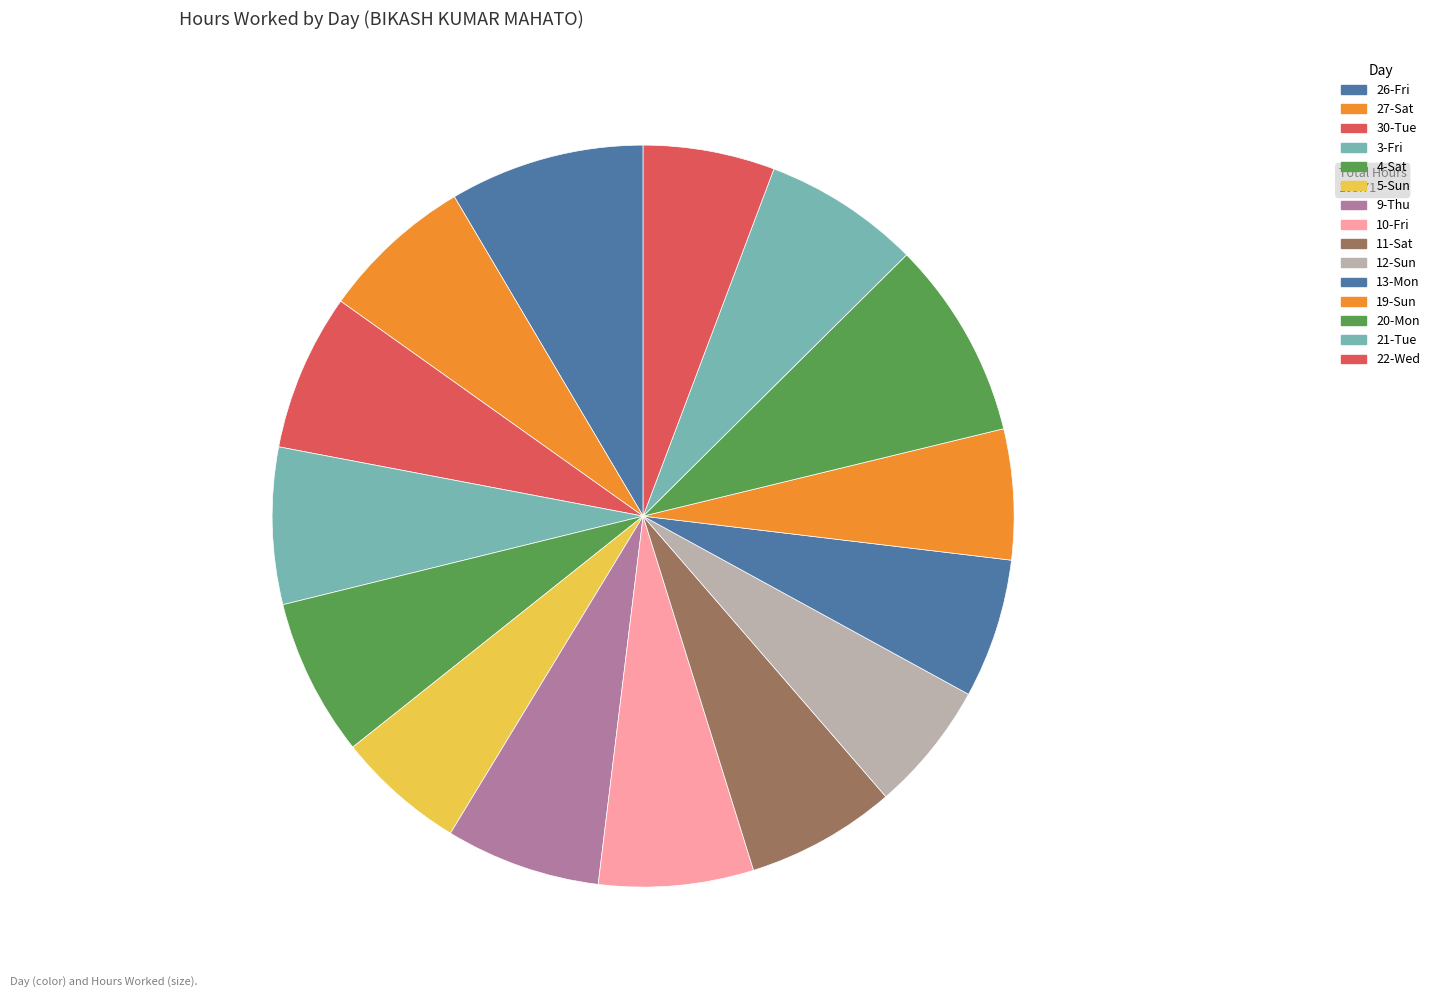

Does any single category account for the majority?

No